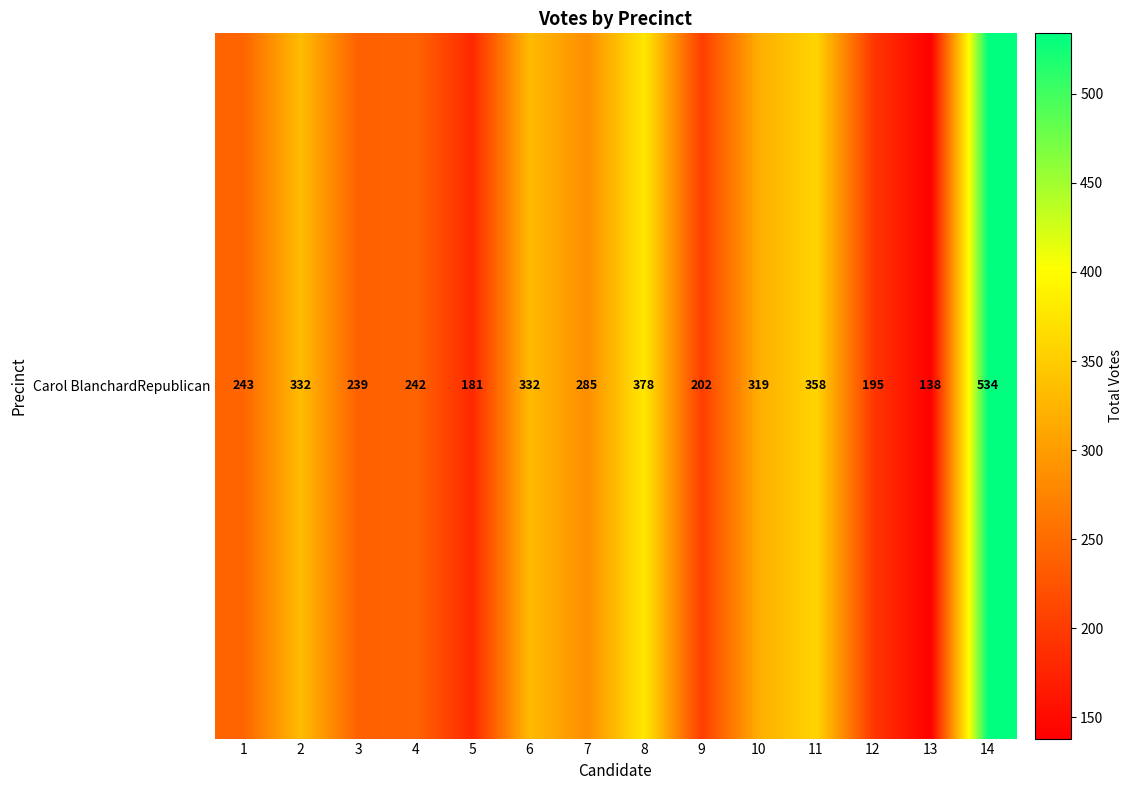

List the labels in order of value, smallest first.

13, 5, 12, 9, 3, 4, 1, 7, 10, 2, 6, 11, 8, 14